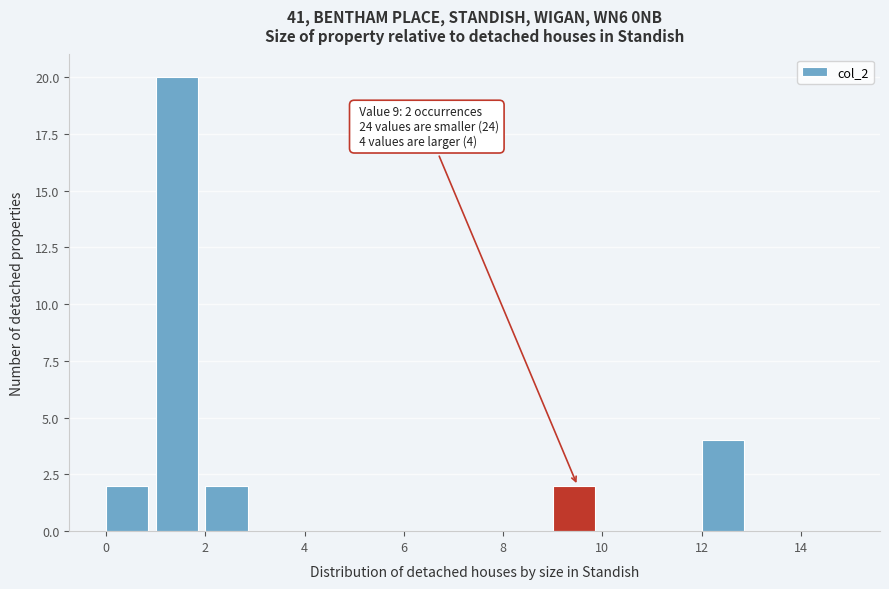

Over which range of the x-axis is the bar tallest?

1 to 2